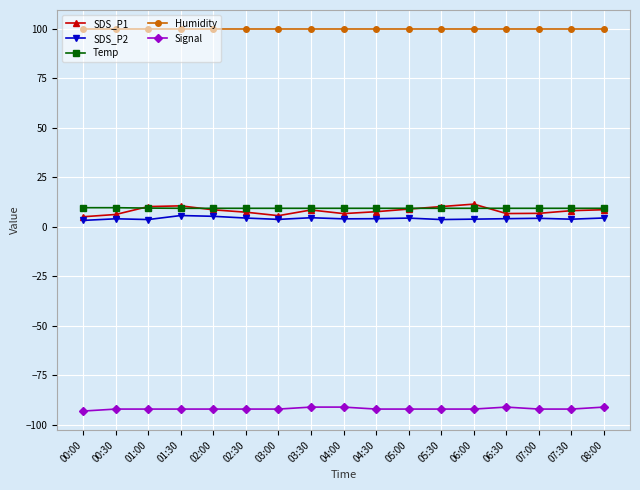

Rank the series by their maximum value, from lowest to highest.

Signal, SDS_P2, Temp, SDS_P1, Humidity